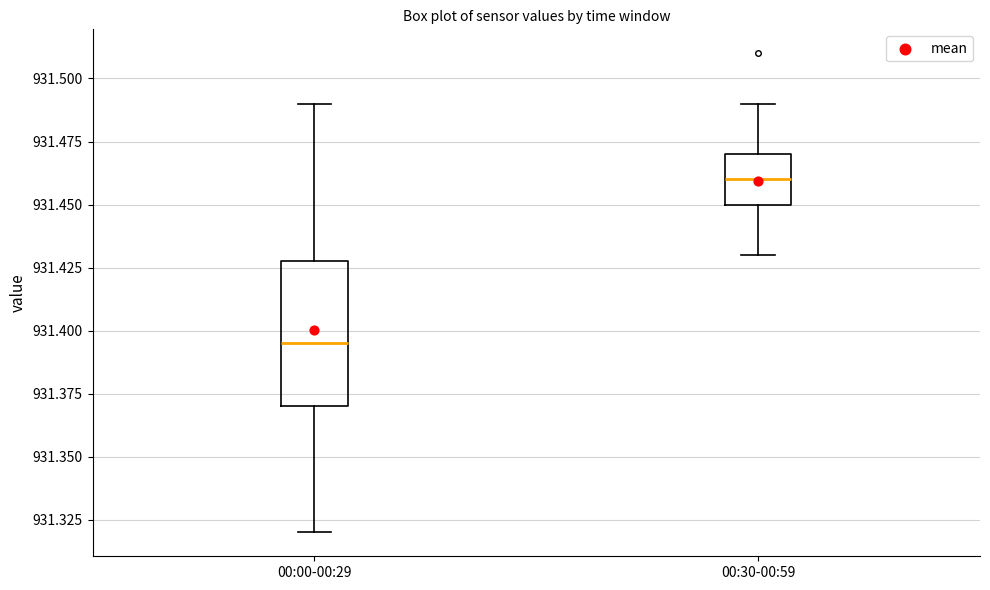

Where is the lower edge of the box for 00:00-00:29 on the y-axis? The values are not printed on the chart, so give them approximately, as read against the axis.

931.370